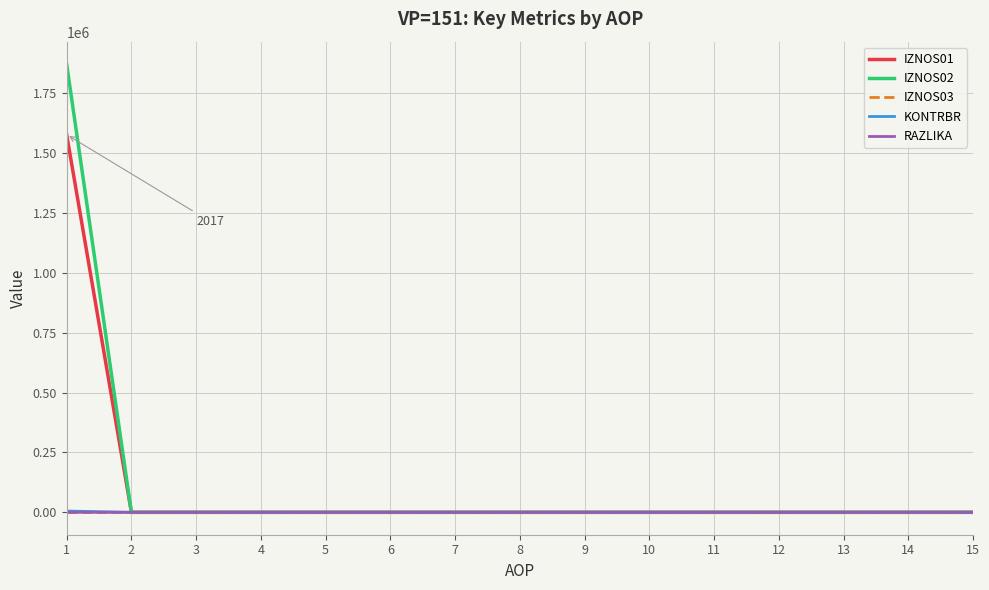

Which series has the largest range (max minus min)?

IZNOS02